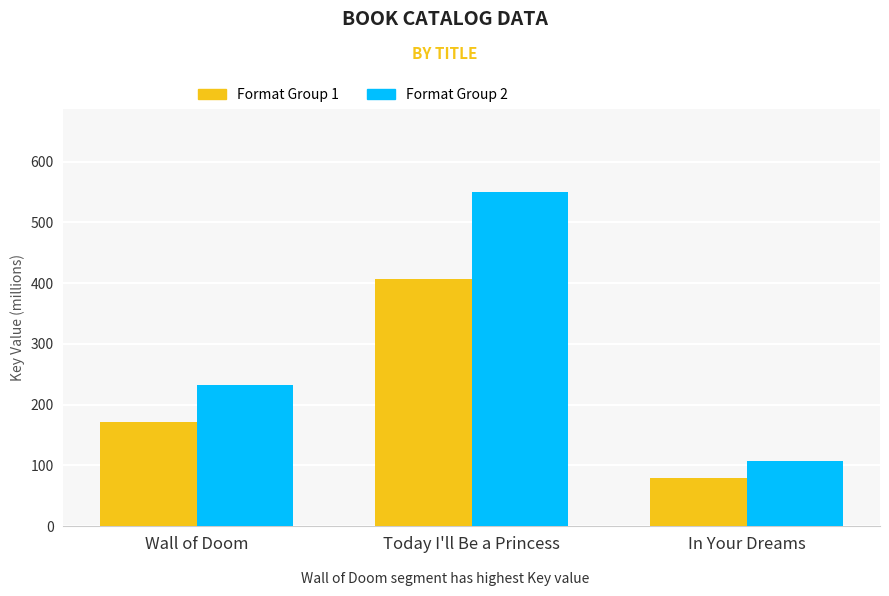

What is the spread (max minus min) of values at In Your Dreams?

27.7